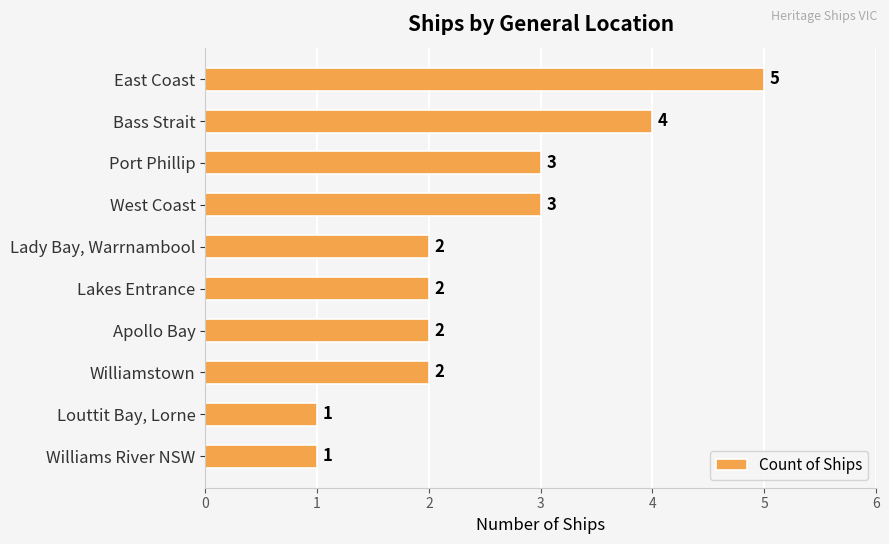

What is the value of the 7th bar from the top?

2